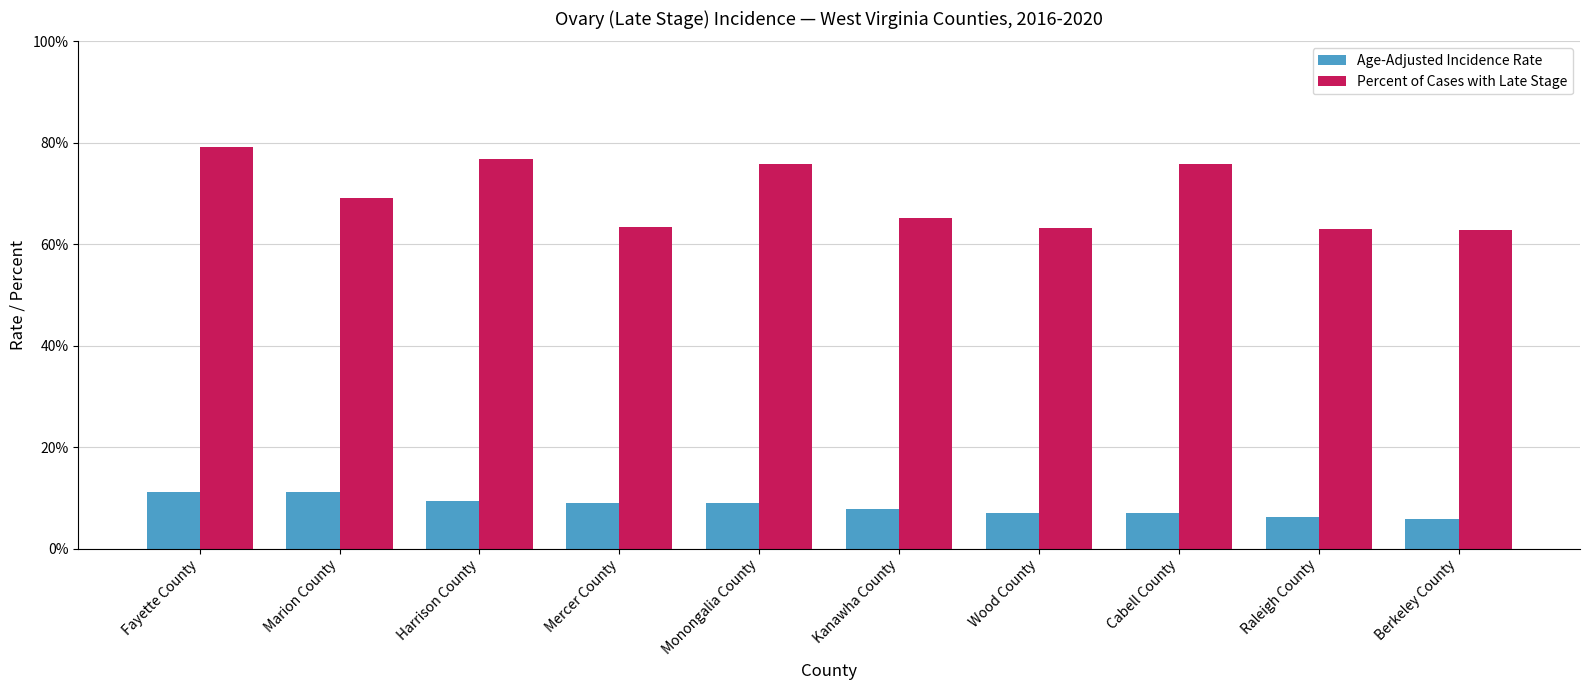

What is the difference between the highest and lowest values at Fayette County?

68.1